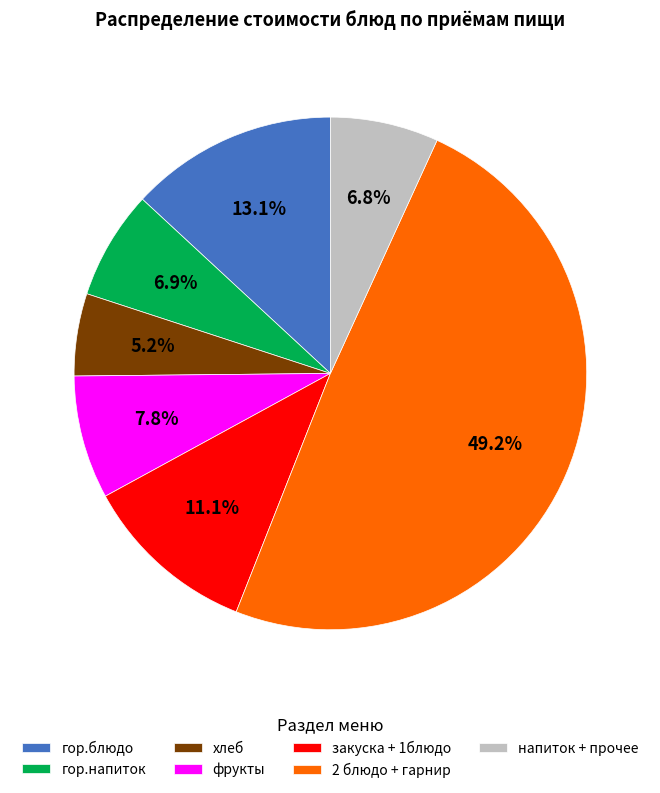

How much of the chart is everything except 2 блюдо + гарнир?

50.8%